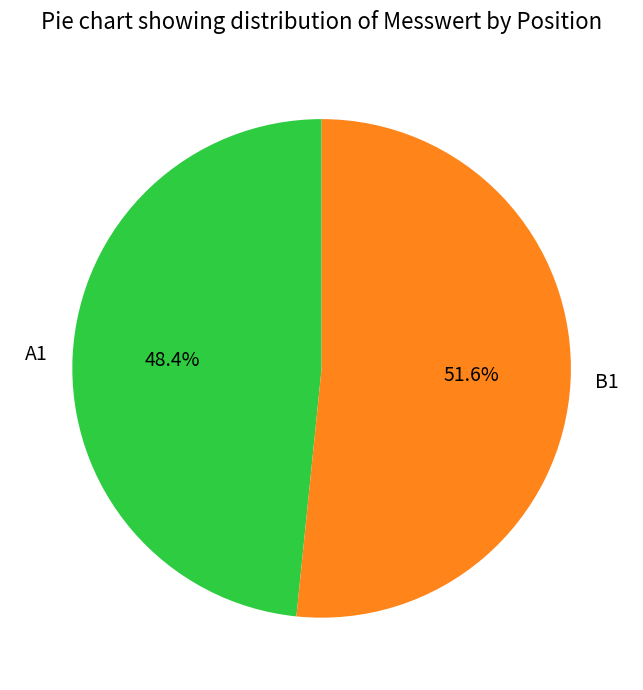

How many segments does this pie chart have?

2